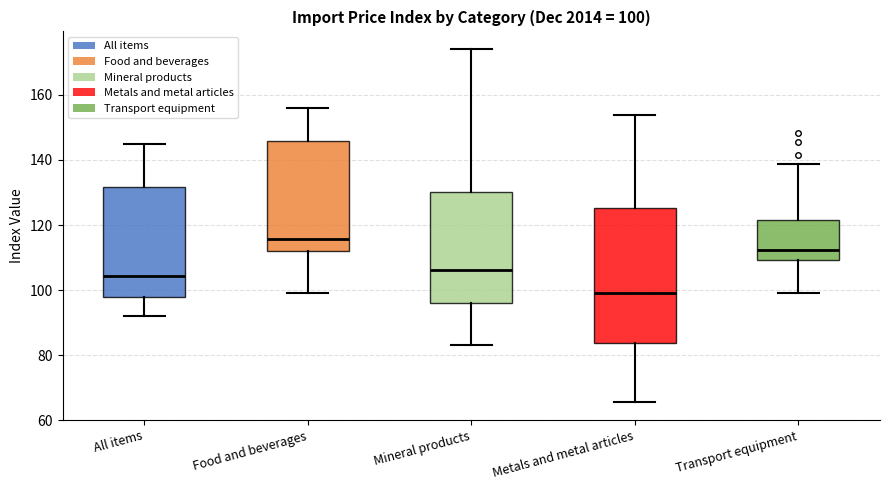

Which box has the highest median line?

Food and beverages